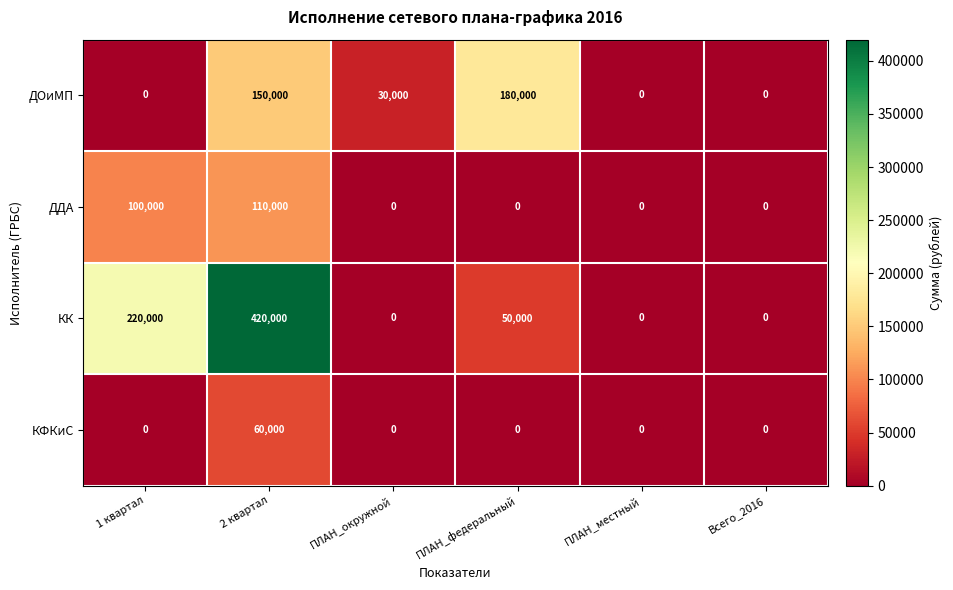

At how many categories does at least one series exceed 223652?

1